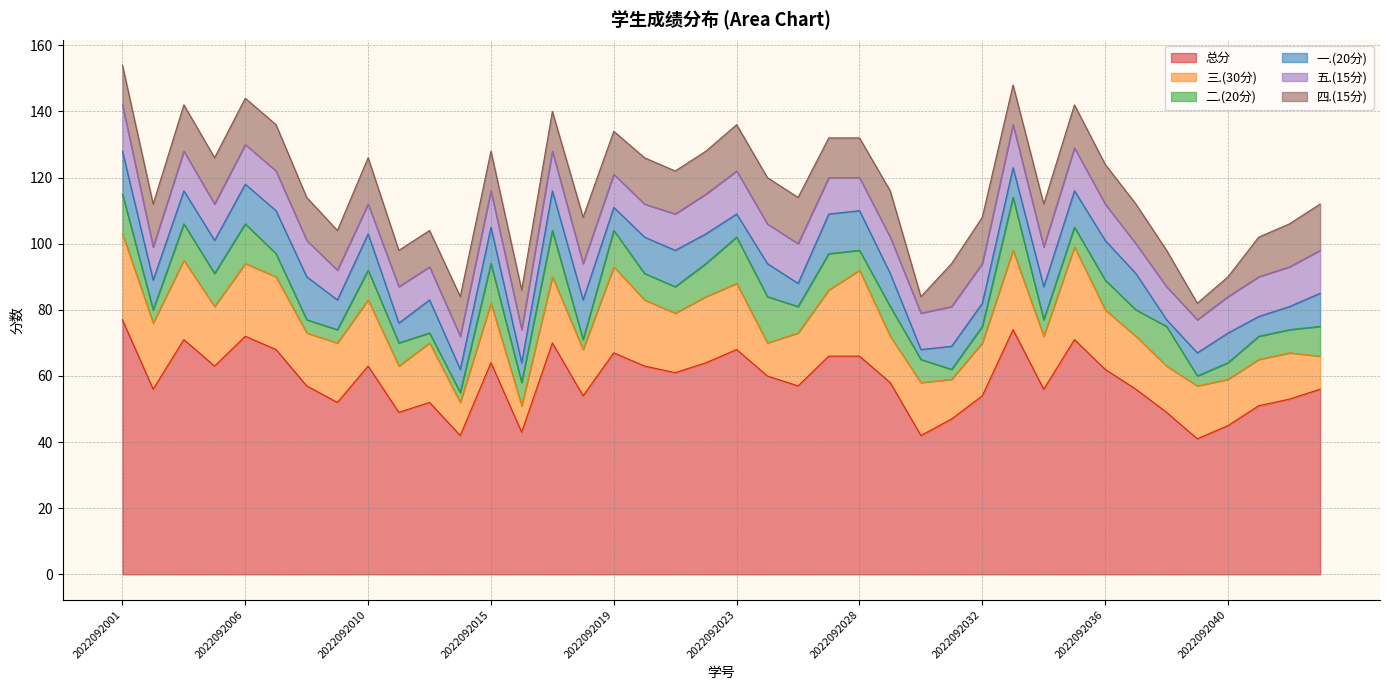

Which label corresponds to the largest value in the chart?

2022092001